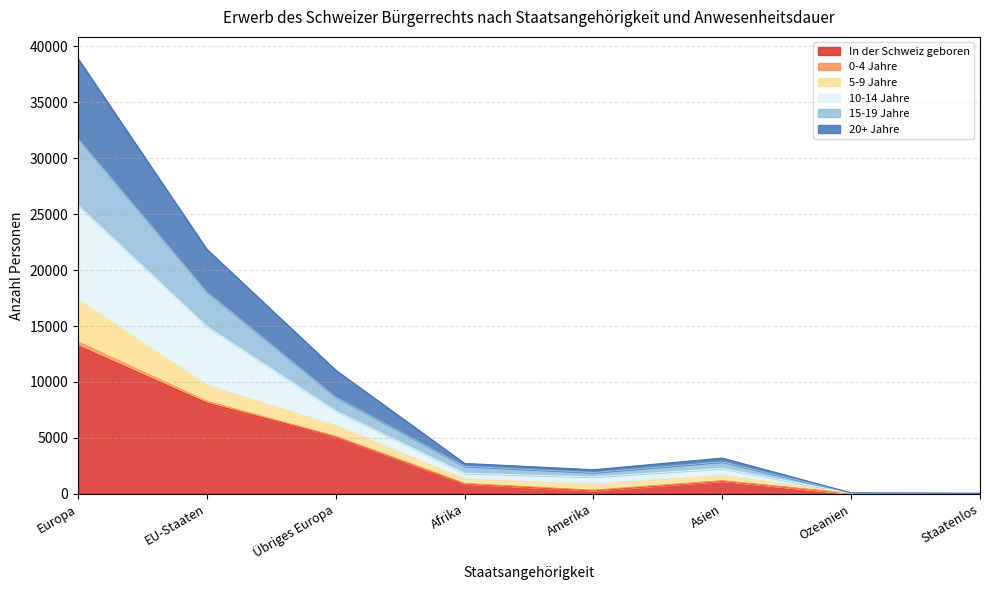

True or false: 20+ Jahre has more than 0 points higher than both neighbors.

True